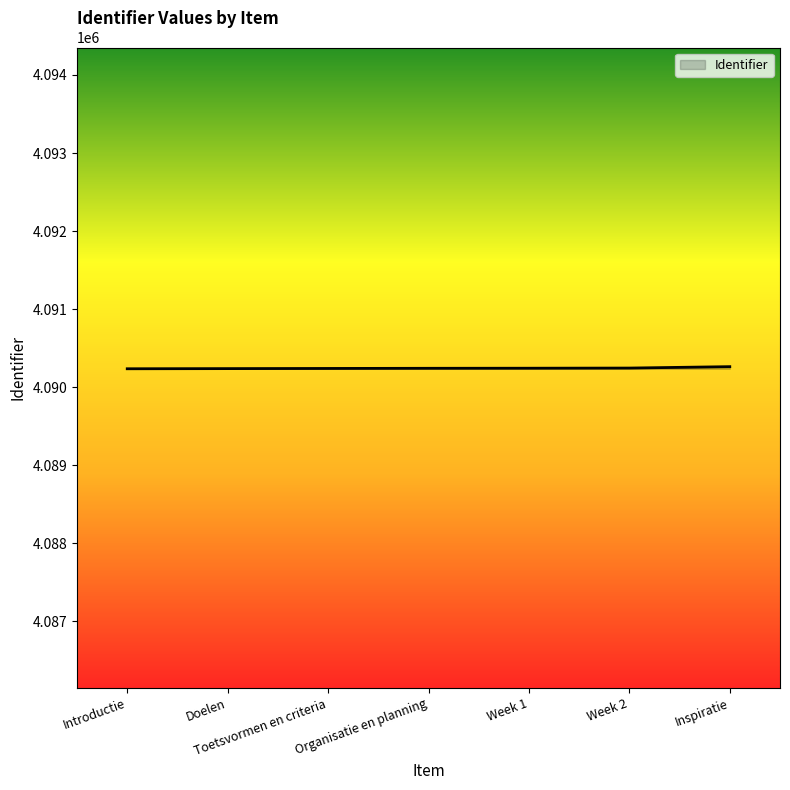

What is the smallest value displayed?

4090235